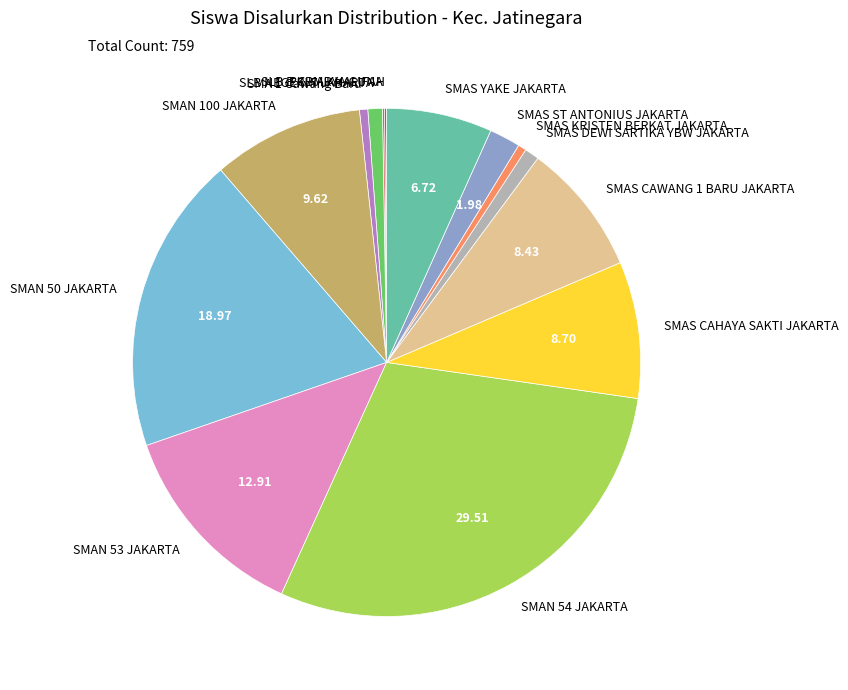

What is the largest slice in the pie chart?

SMAN 54 JAKARTA